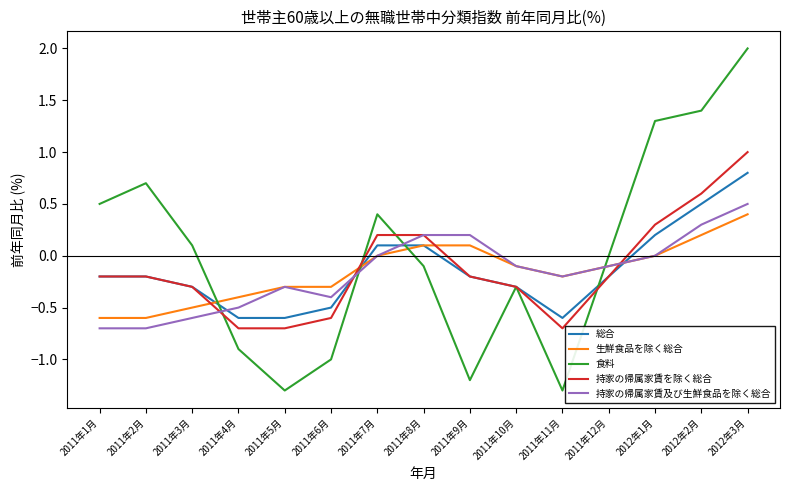

Is the value of 持家の帰属家賃及び生鮮食品を除く総合 at 2012年1月 greater than the value of 食料 at 2012年1月?

No